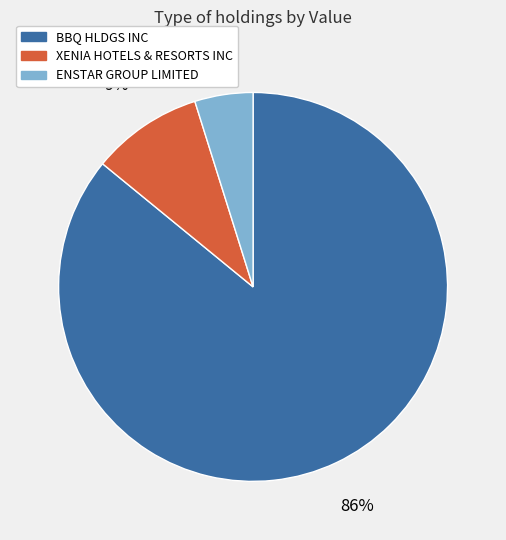

Is there any slice that represents more than half of the pie?

Yes